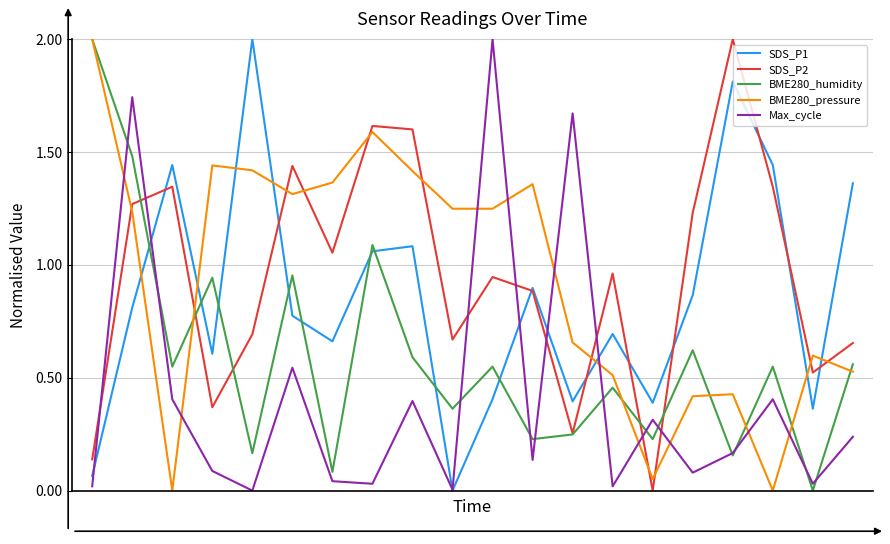

What are all the series names shown in the legend?

SDS_P1, SDS_P2, BME280_humidity, BME280_pressure, Max_cycle